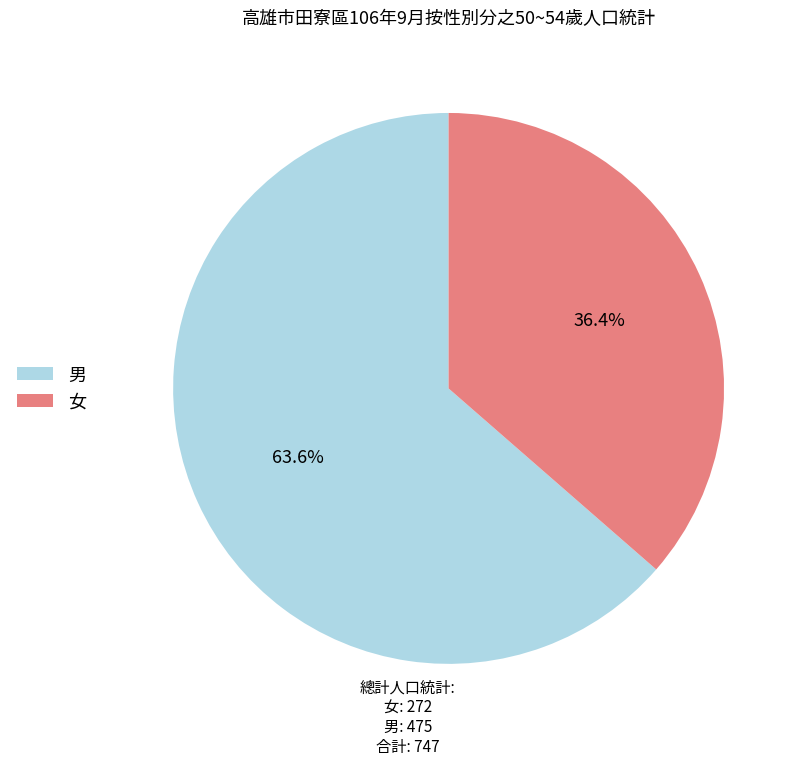

To the nearest percent, what is the difference between the 女 and 男 slice percentages?

27%